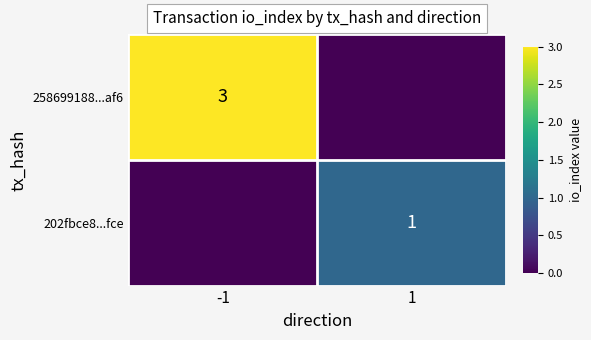

The value of 202fbce8...fce at 1 is 2. True or false?

False